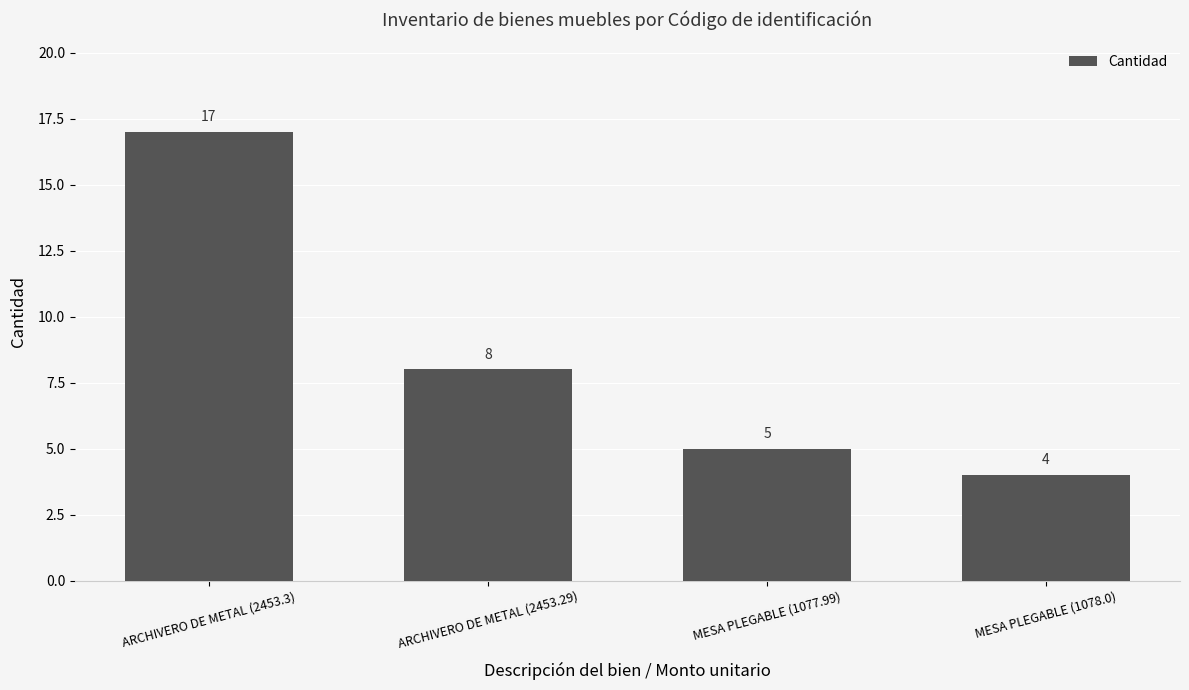

Where is the data nearest to the value 10?

ARCHIVERO DE METAL (2453.29)